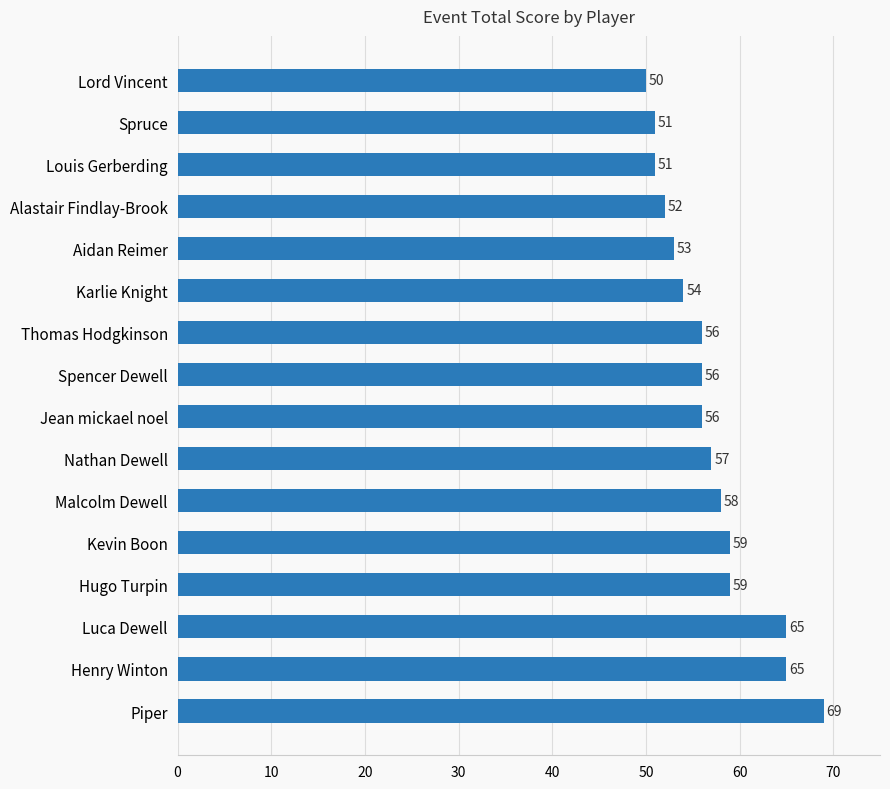

Does the chart contain any negative values?

No